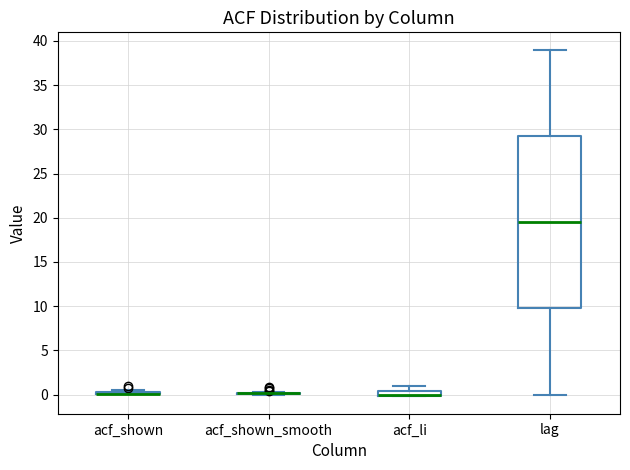

Comparing the boxes themselves (not the whiskers), which one is the tallest?

lag